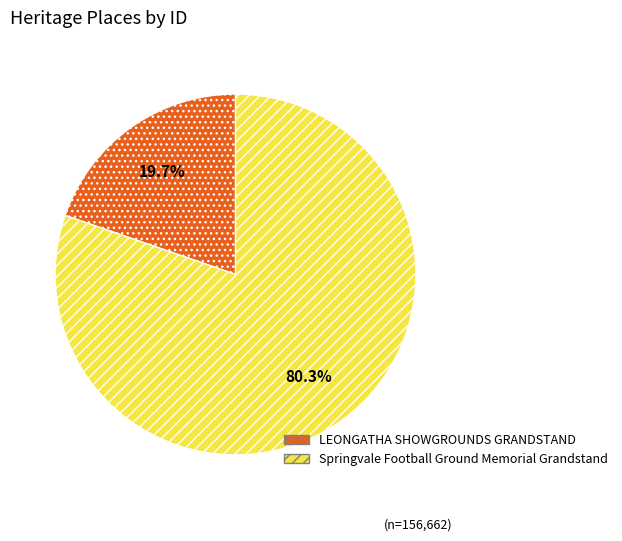

True or false: Springvale Football Ground Memorial Grandstand accounts for 72% of the total.

False